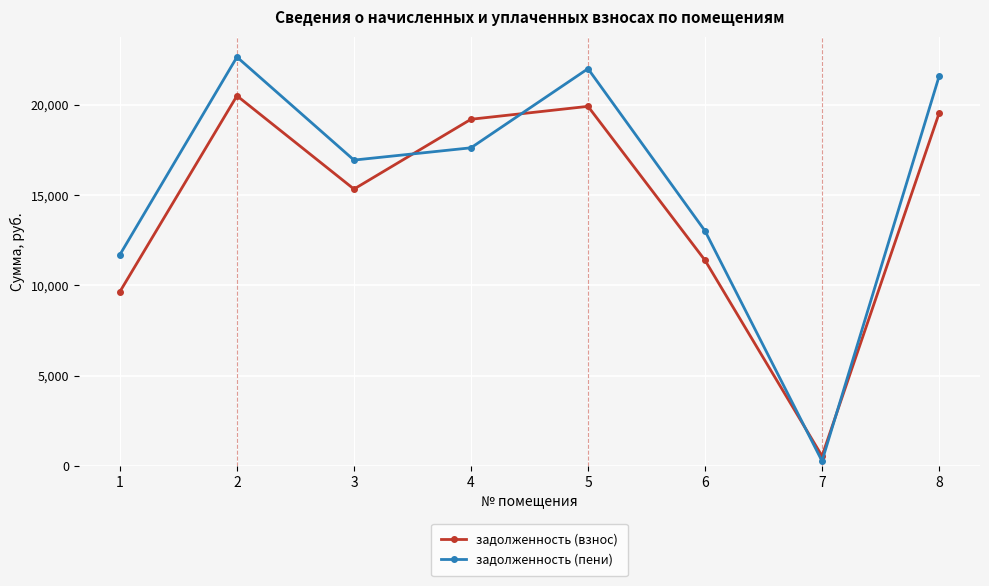

Which category has the lowest value in the задолженность (пени) series?

7